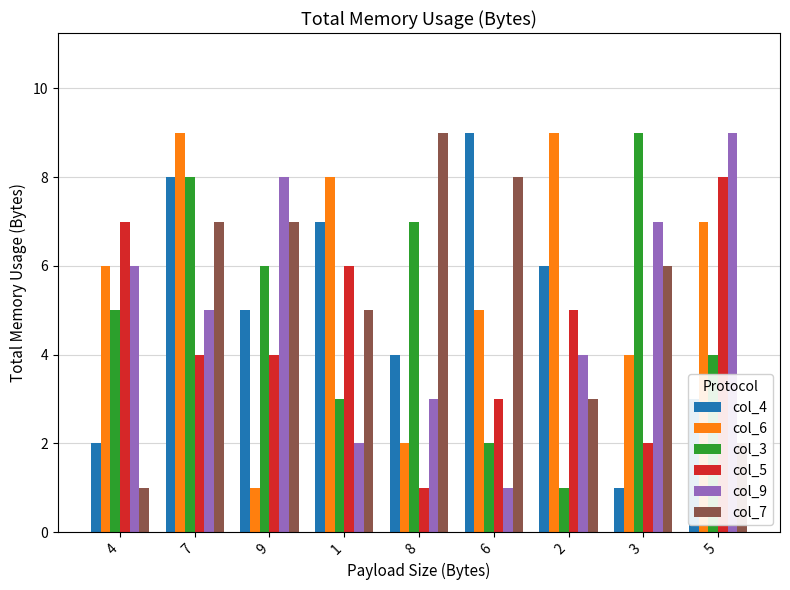

The value of col_6 at 8 is 2. True or false?

True